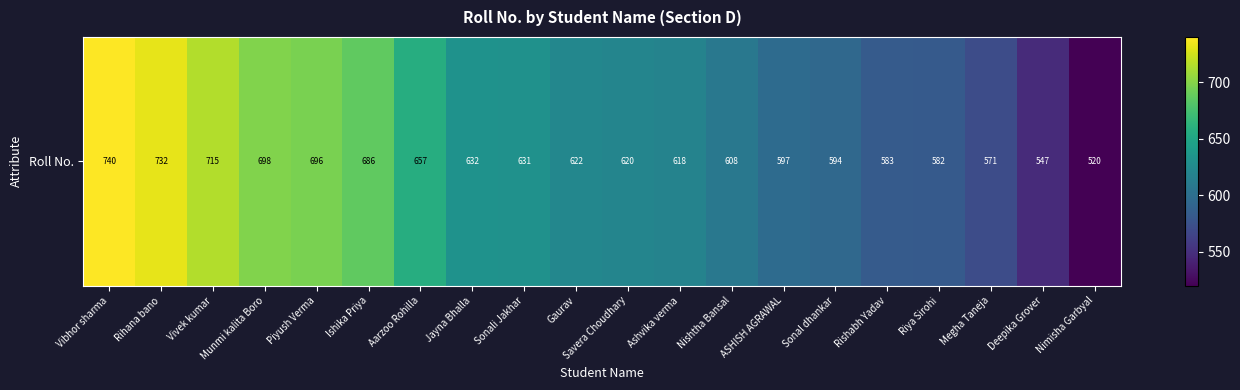

What value does the data have at Riya Sirohi?

582